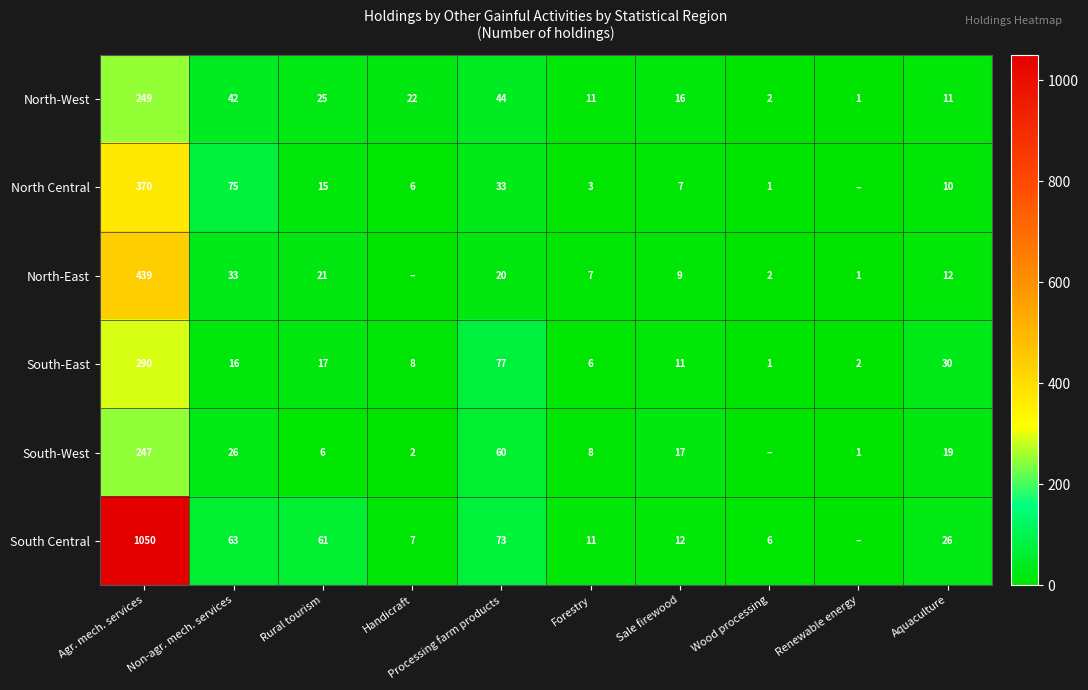

The value of North-East at Aquaculture is 12. True or false?

True